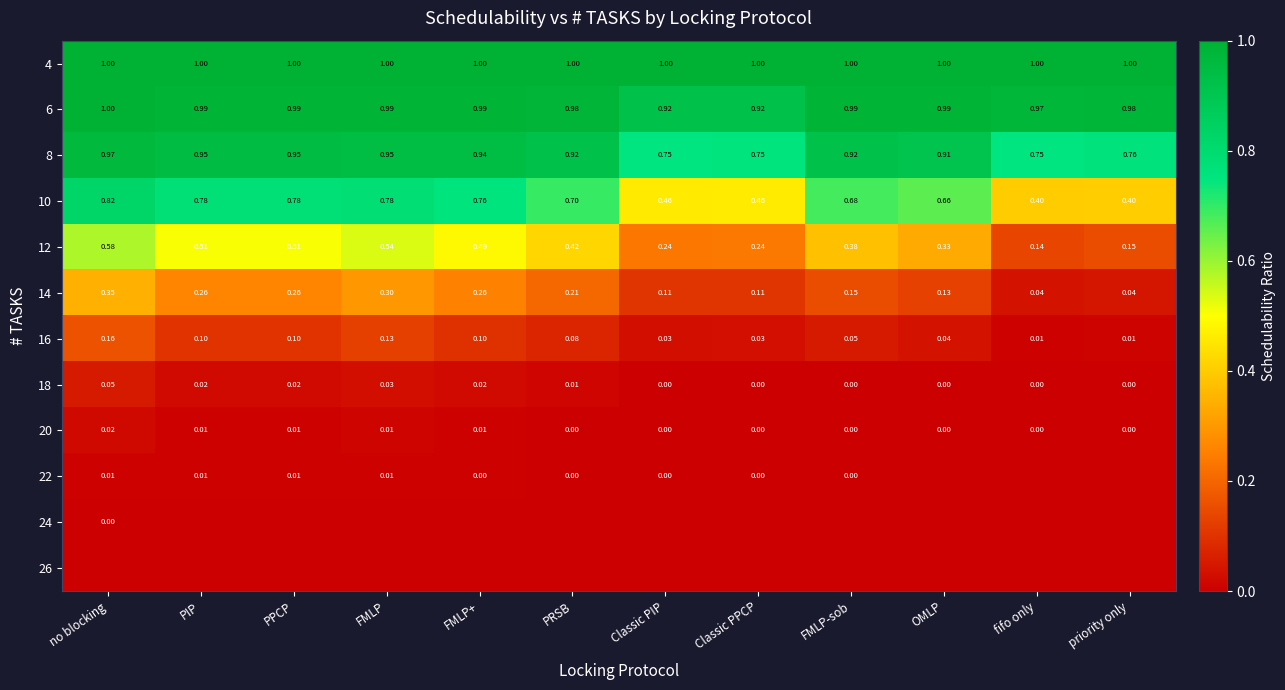

Which has a higher value, priority only or no blocking?

no blocking